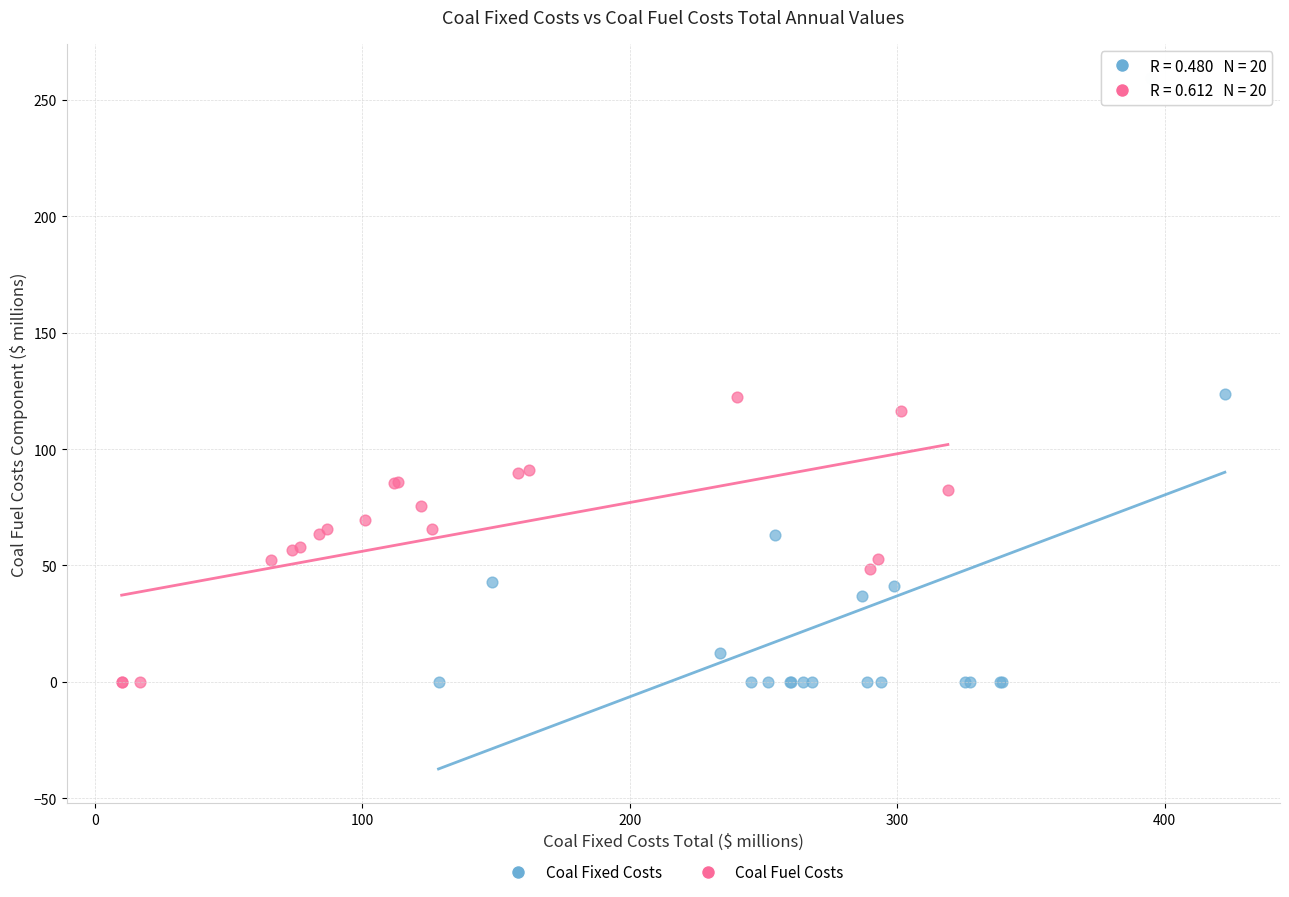

Which series has the widest spread of Y values?

Coal Fixed Costs